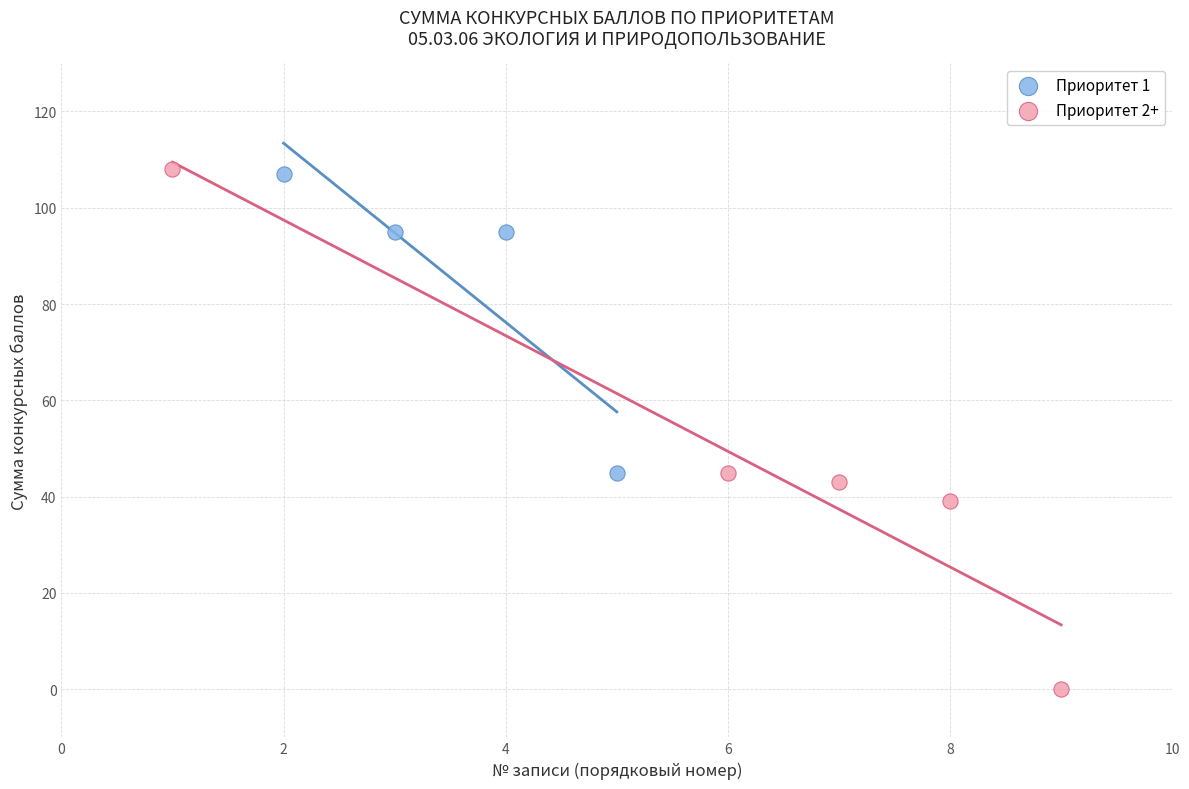

Which series reaches the minimum Y coordinate?

Приоритет 2+